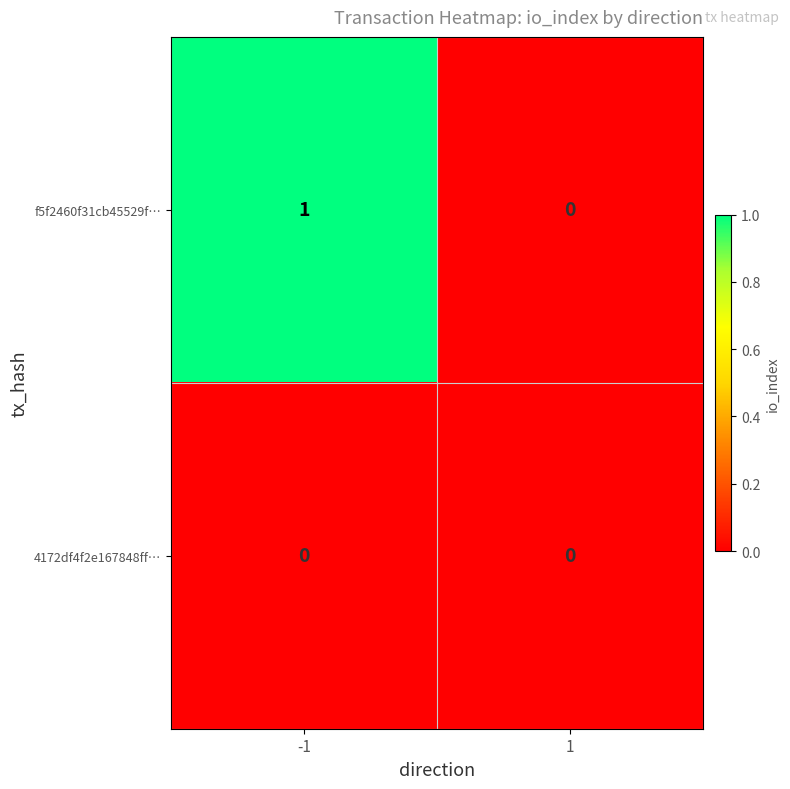

Rank the series by their average value, from lowest to highest.

4172df4f2e167848ff…, f5f2460f31cb45529f…